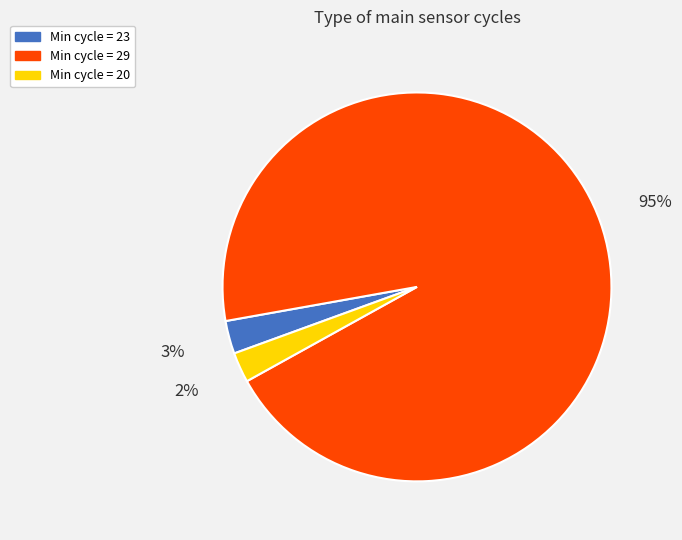

To the nearest percent, what is the average slice percentage?

33%